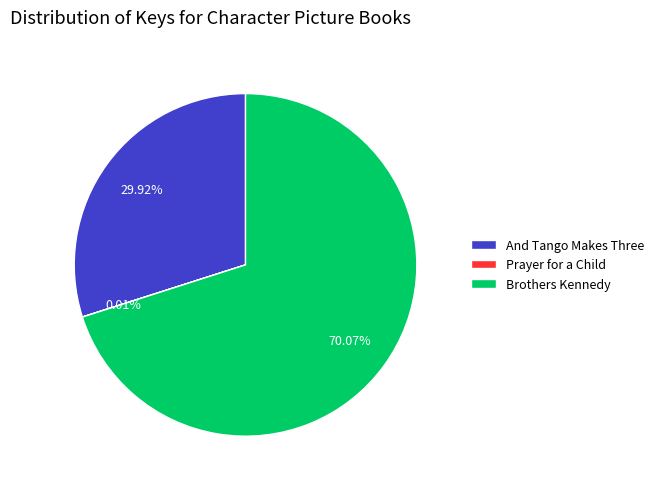

What is the total percentage of And Tango Makes Three and Brothers Kennedy?

100.0%